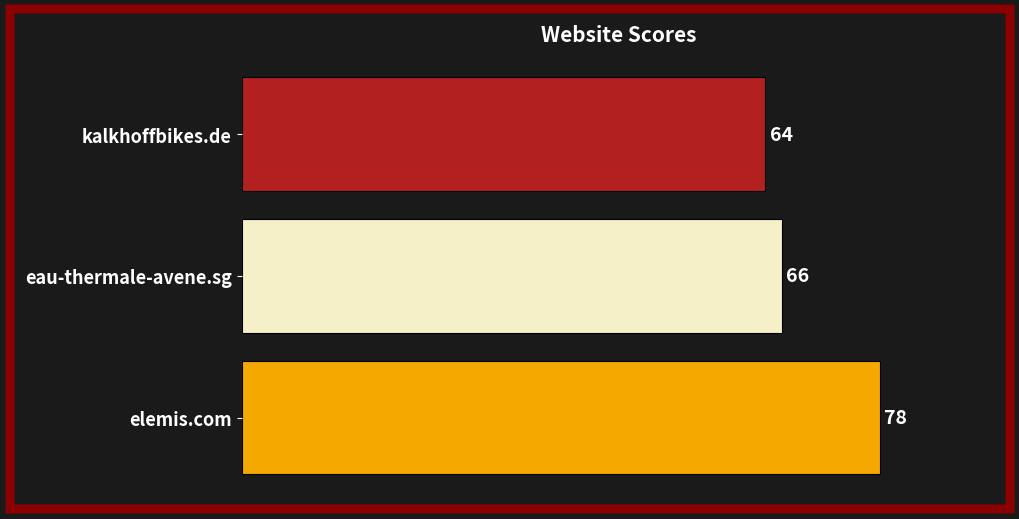

Rank the categories by value from highest to lowest.

elemis.com, eau-thermale-avene.sg, kalkhoffbikes.de